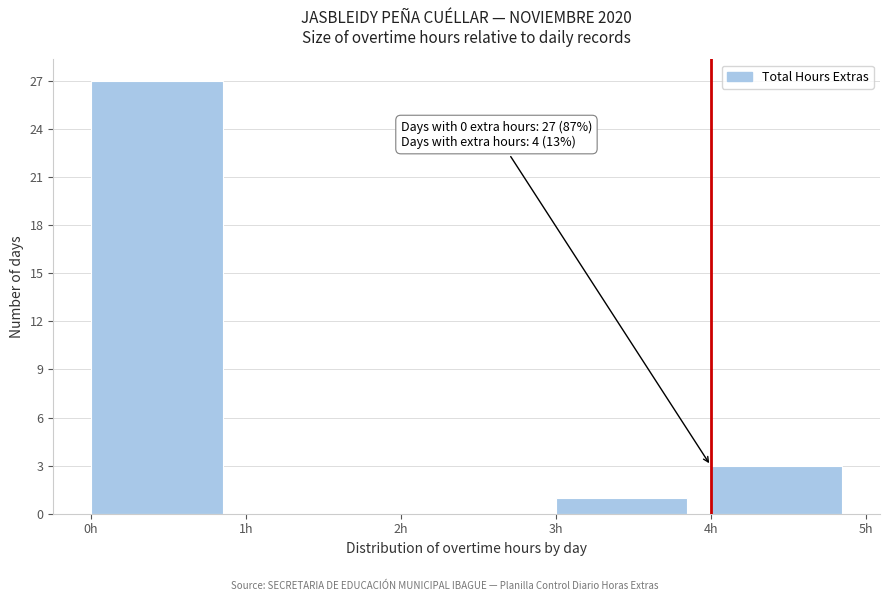

Which range on the x-axis has the tallest bar?

0 to 1